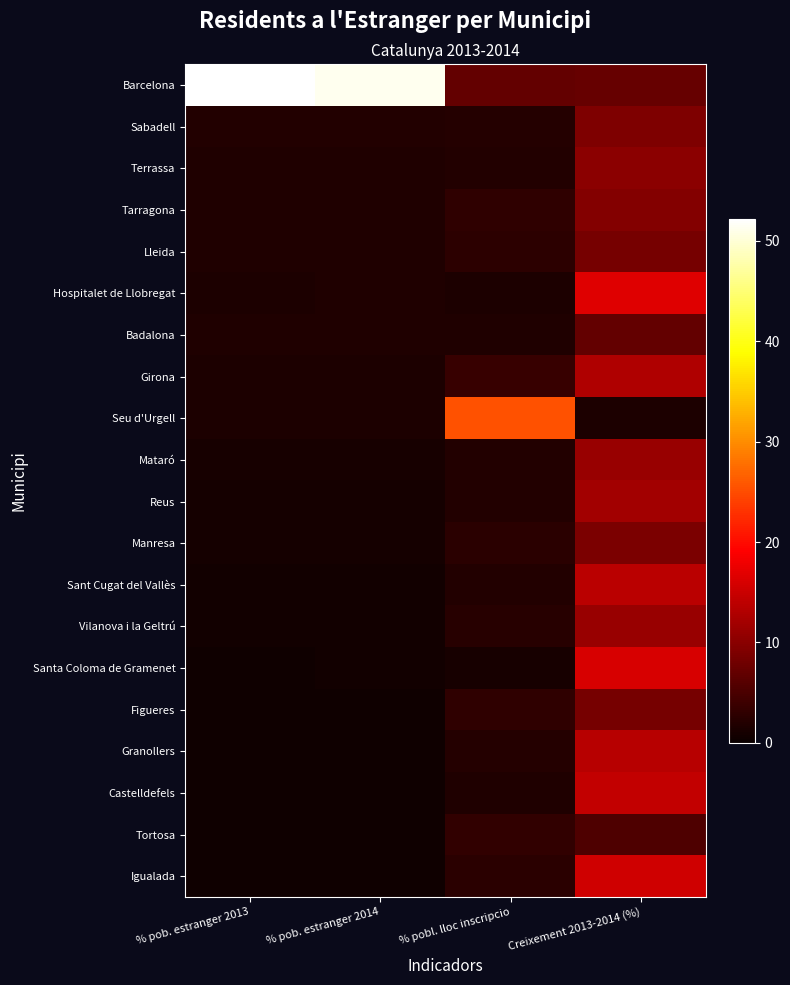

At which category is the sum across all series the highest?

Creixement 2013-2014 (%)